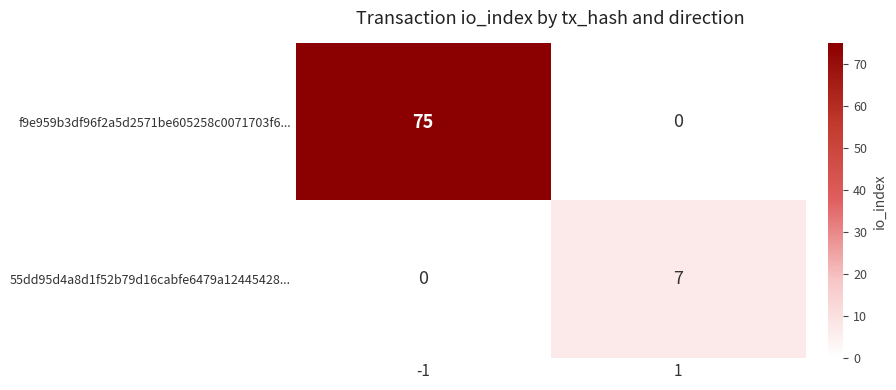

What is the greatest value displayed?

75